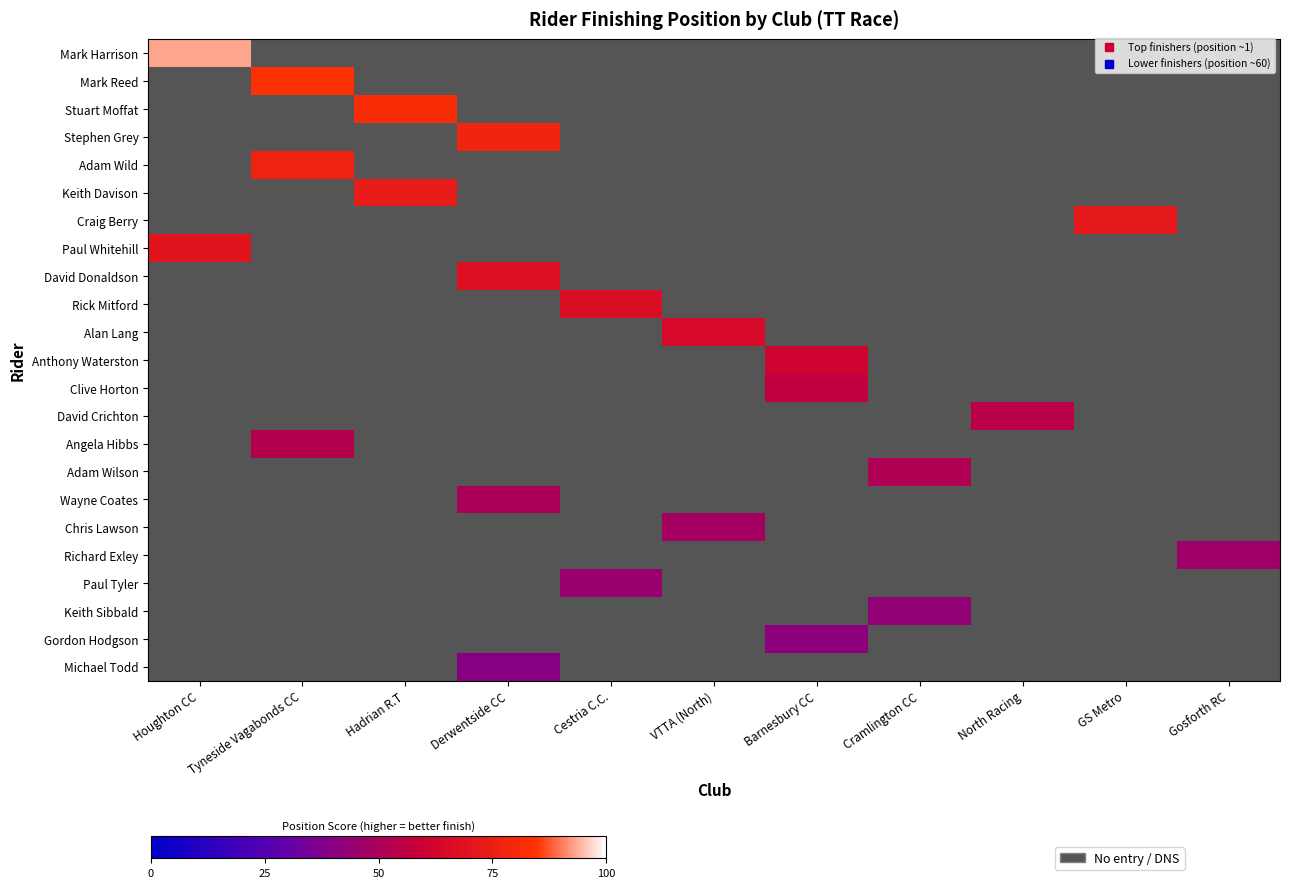

Which label corresponds to the largest value in the chart?

Houghton CC